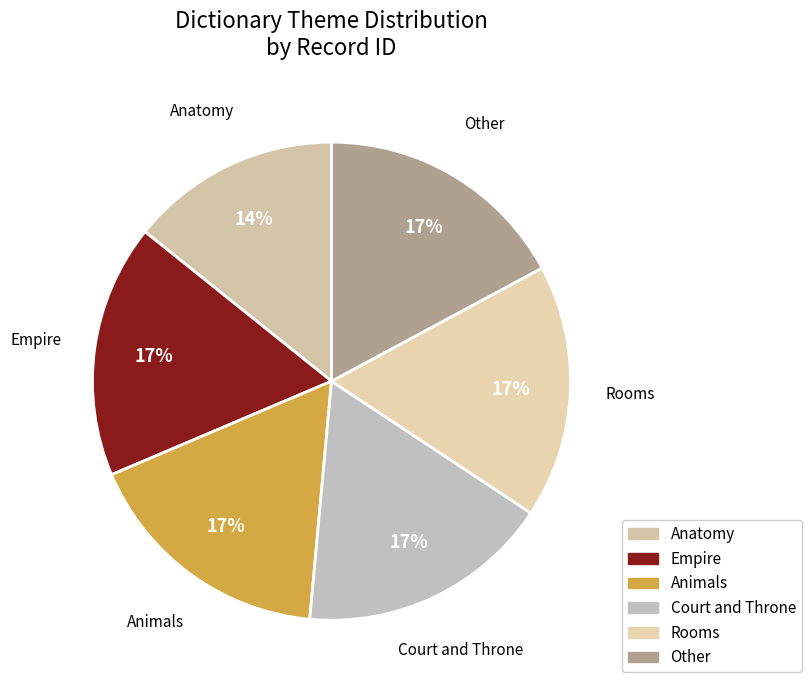

Is it true that Animals is 17% of the pie?

True